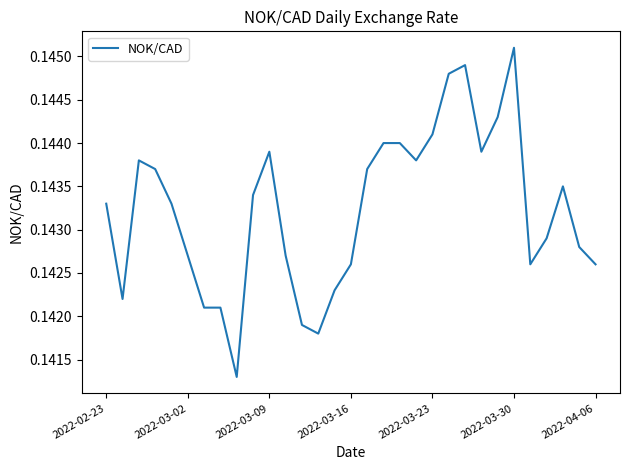

What is the maximum value shown in the chart?

0.1